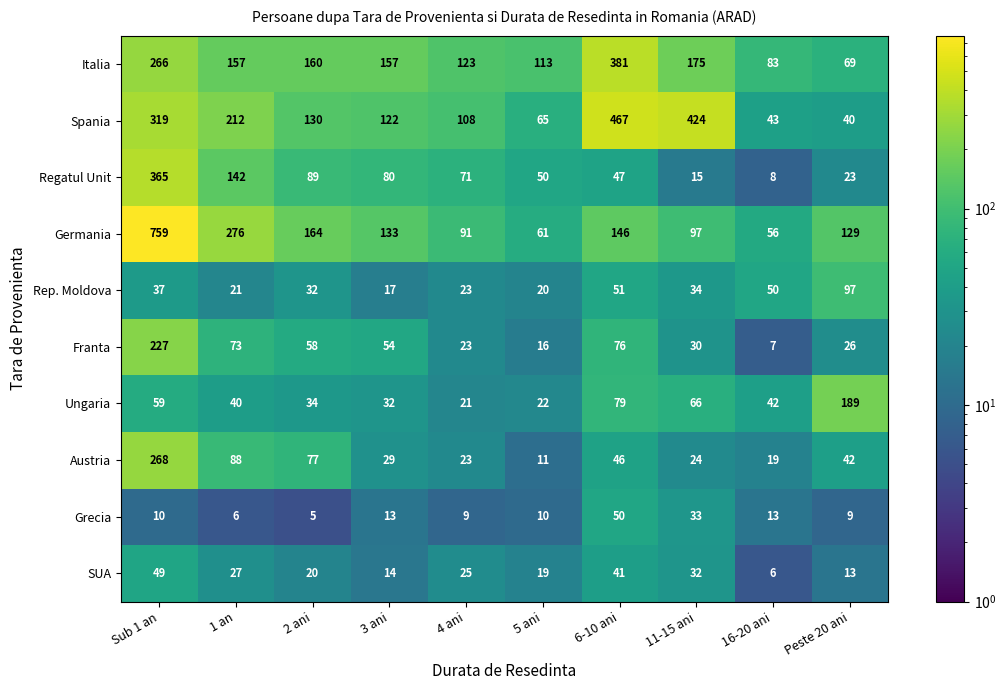

What is the greatest value displayed?

759